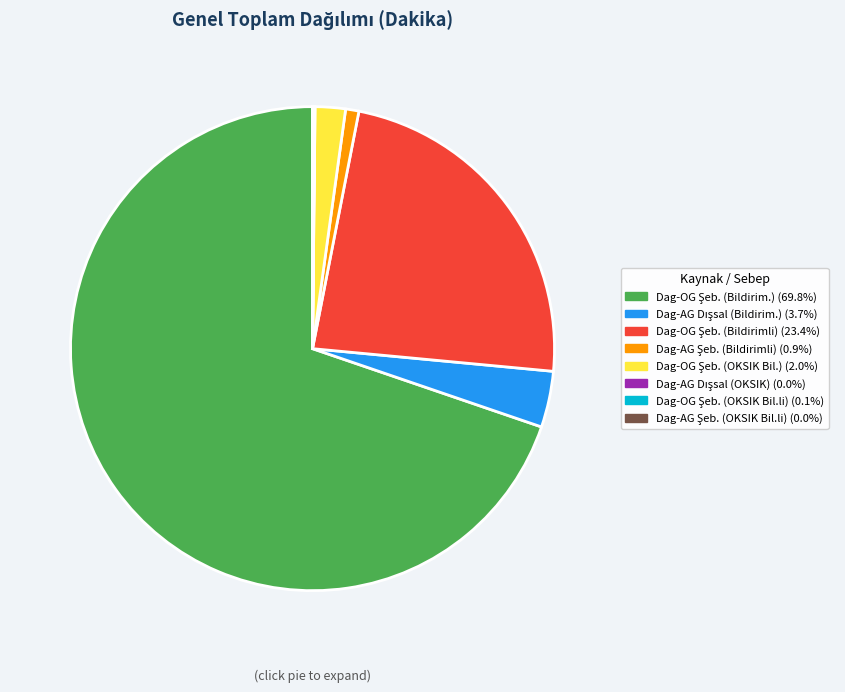

Is there a majority slice in this chart?

Yes